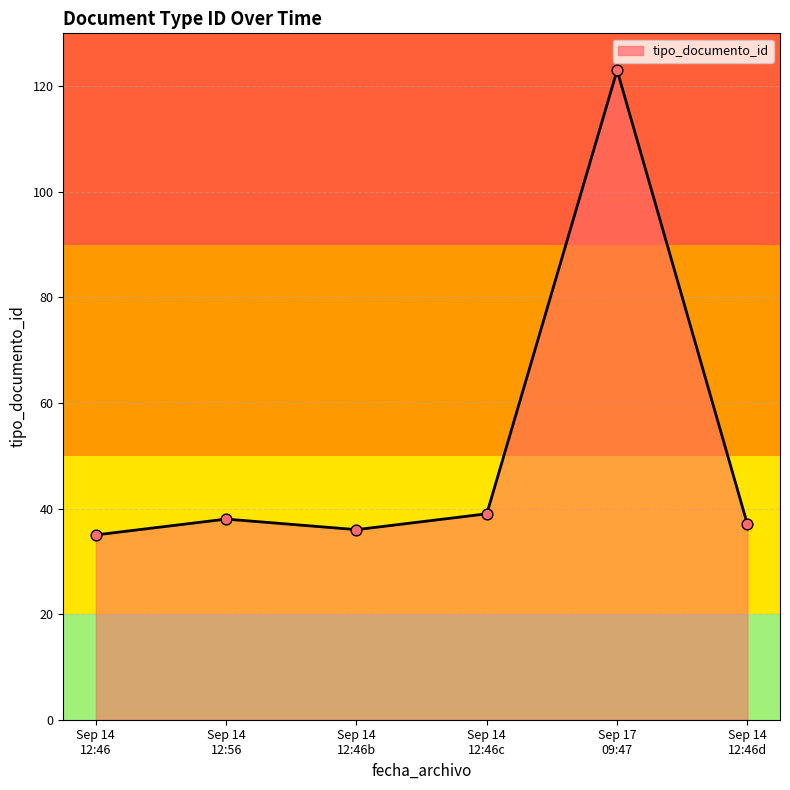

What is the maximum value shown in the chart?

123